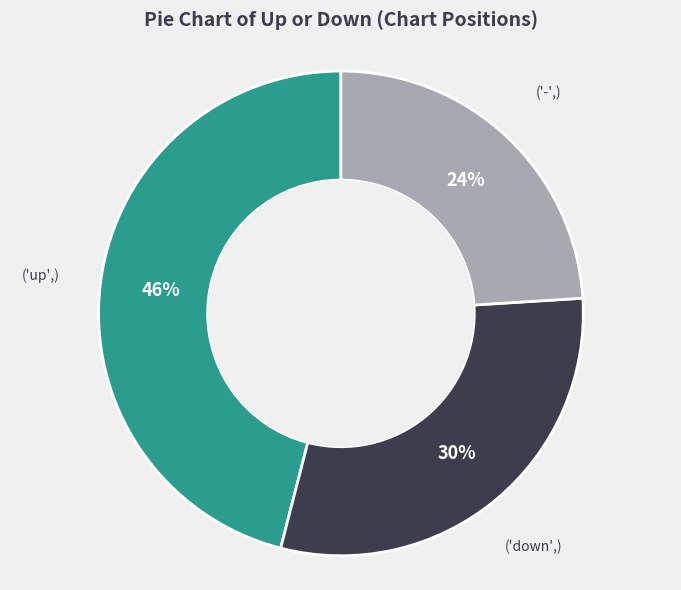

To the nearest percent, what is the difference between the largest and smallest slice percentages?

22%